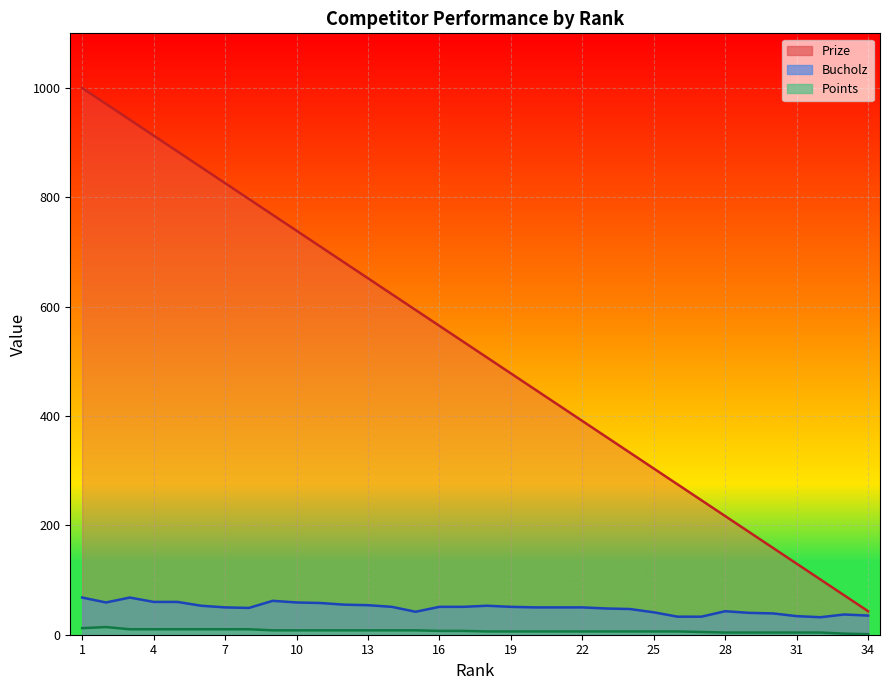

Is it true that Prize equals 1113 at 8?

False